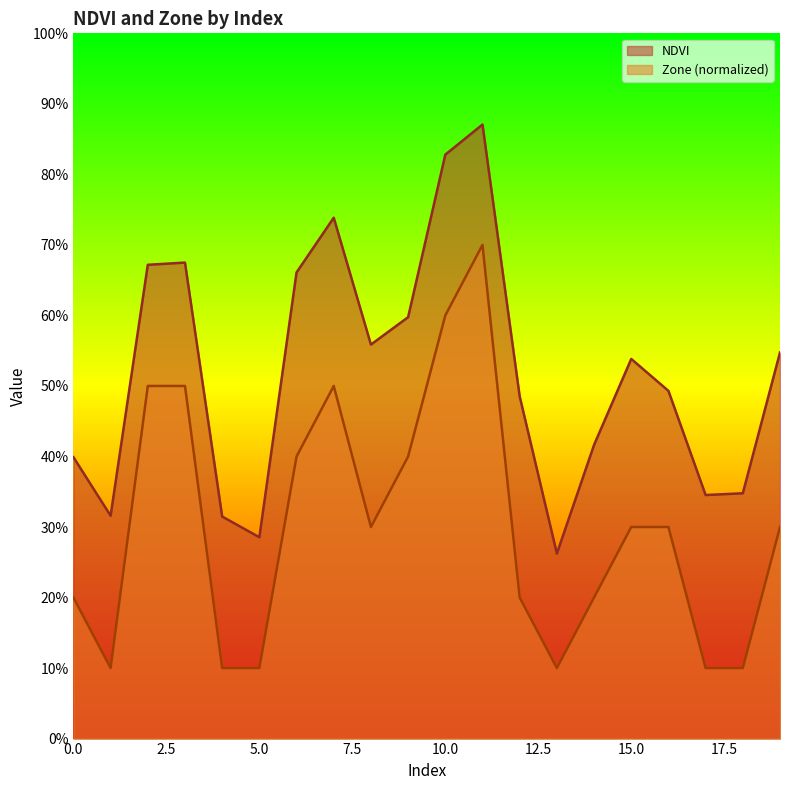

Which category has the lowest value in the NDVI series?

13